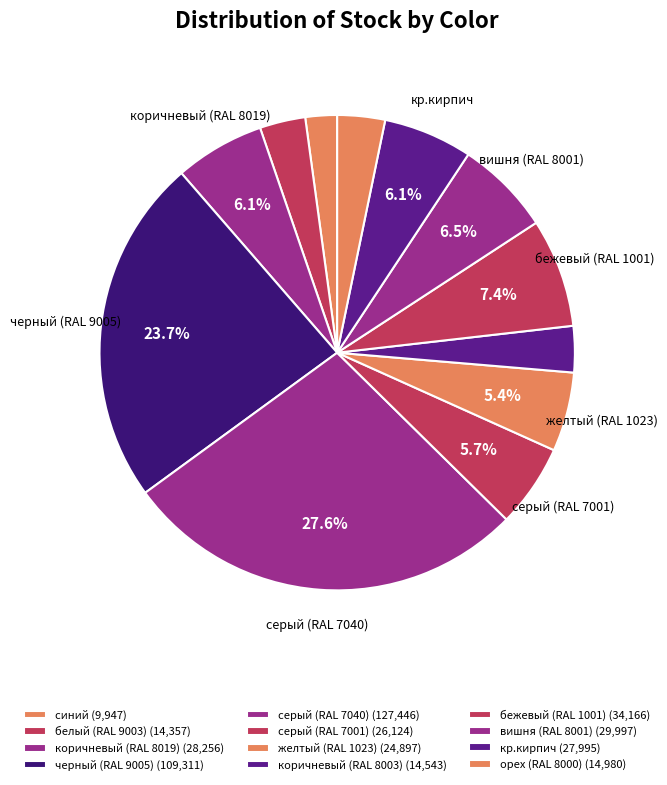

Count the number of slices in the pie.

12